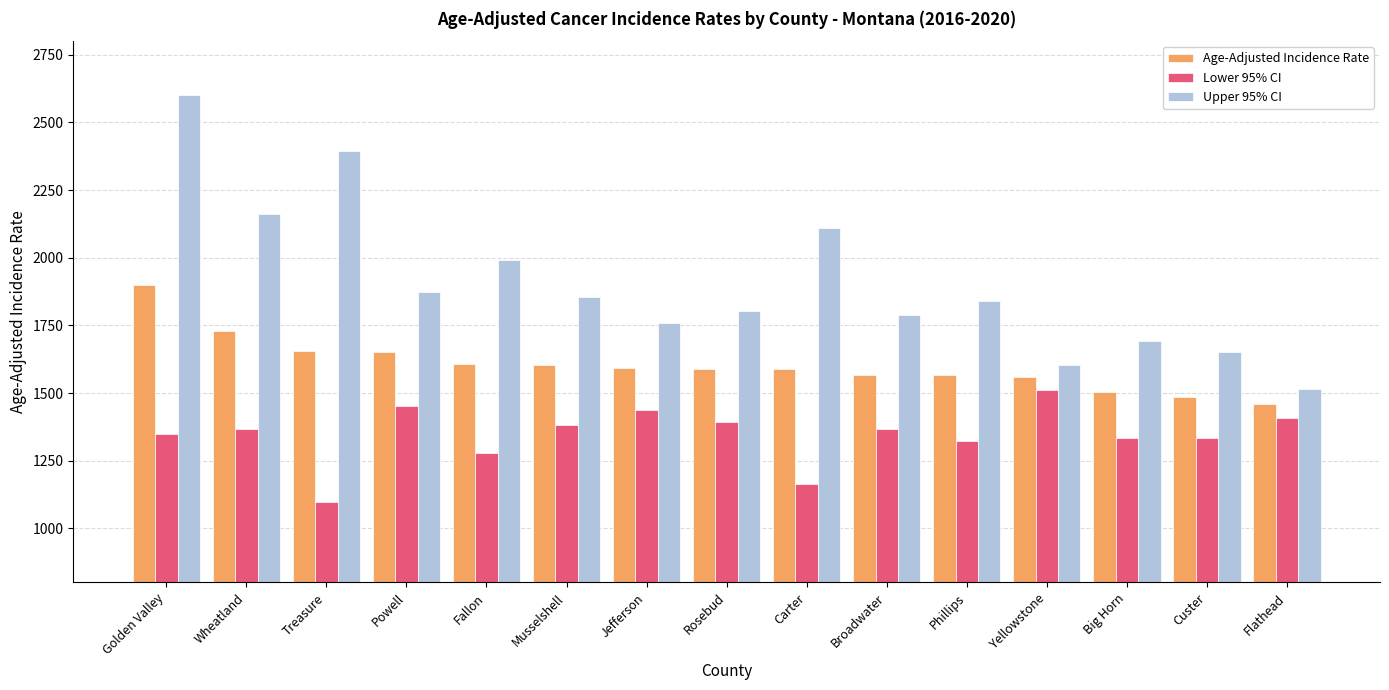

What is the difference between the maximum and second lowest values in the Upper 95% CI series?

995.8